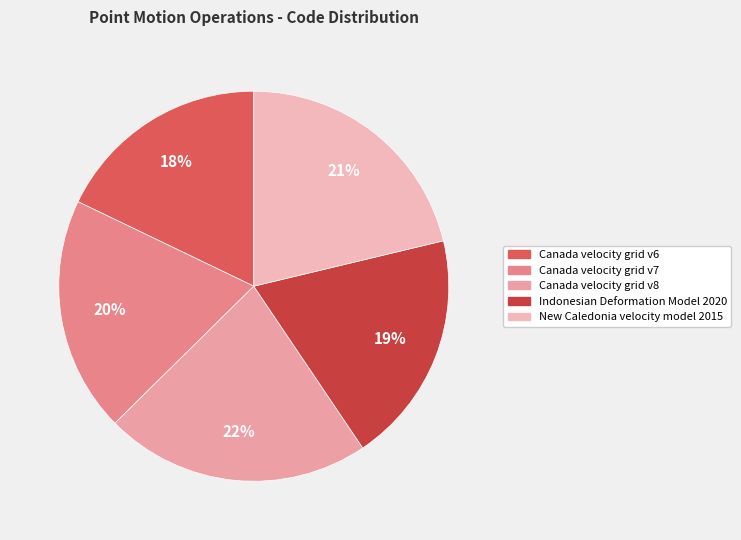

Which category has the biggest portion of the pie?

Canada velocity grid v8